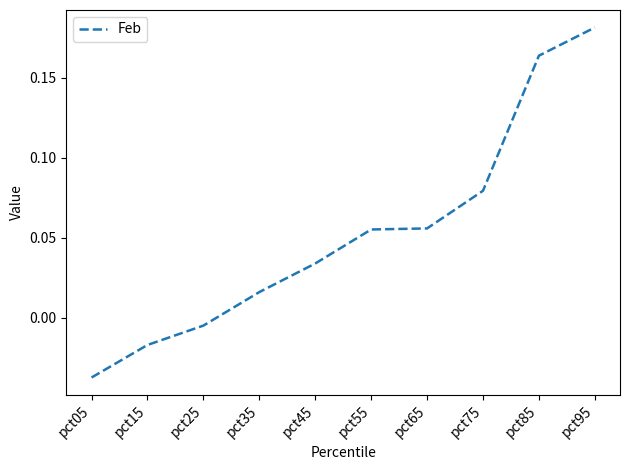

How many values are below 0?

3